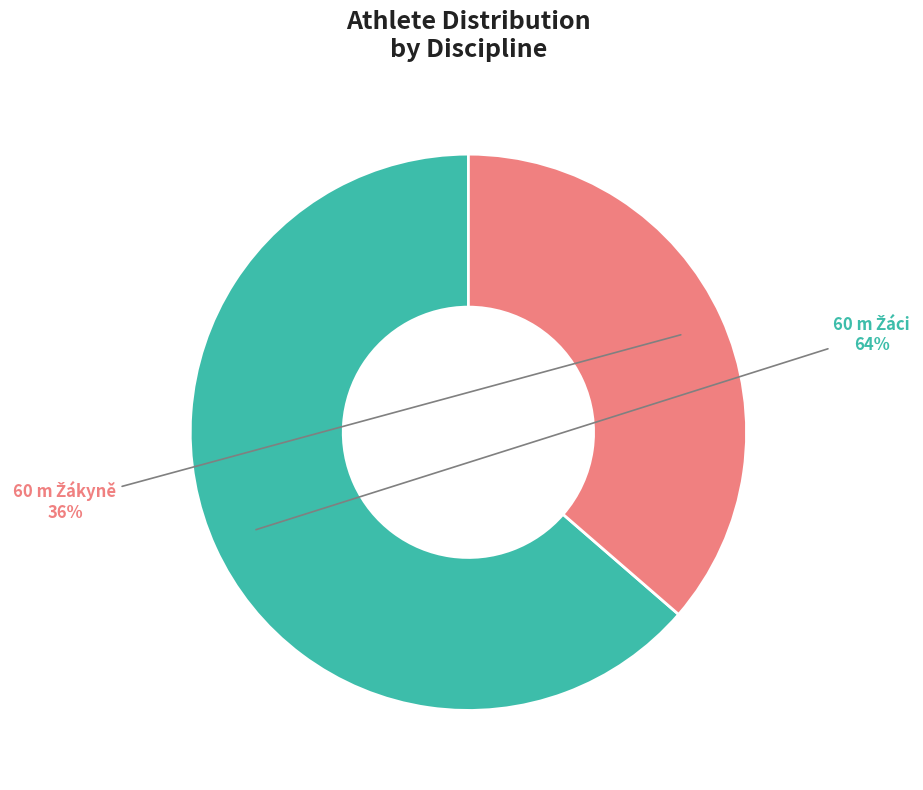

To the nearest percent, what is the average slice percentage?

50%